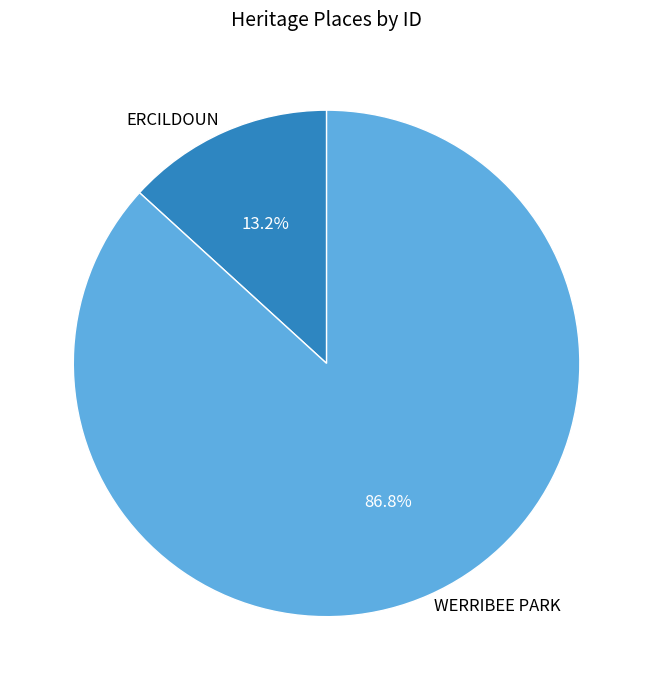

The WERRIBEE PARK slice represents 99% of the pie. True or false?

False